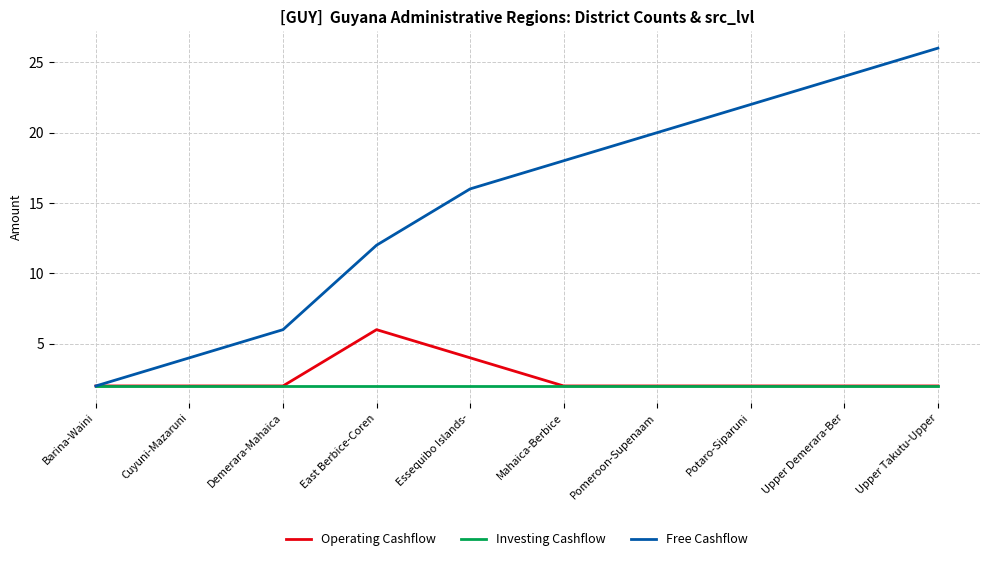

What is the minimum value for Free Cashflow?

2